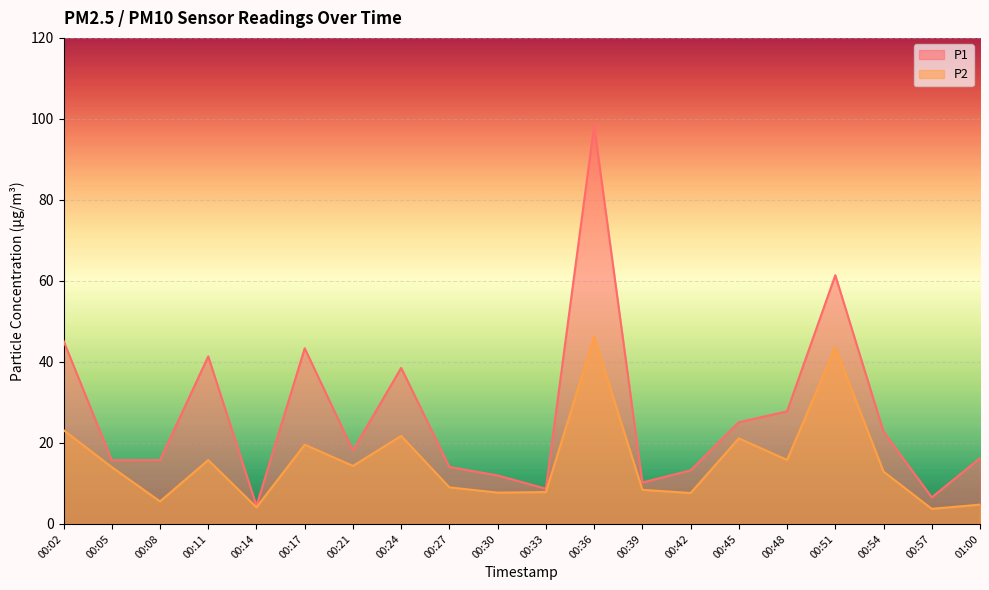

The value of P2 at 00:36 is 46.2. True or false?

True